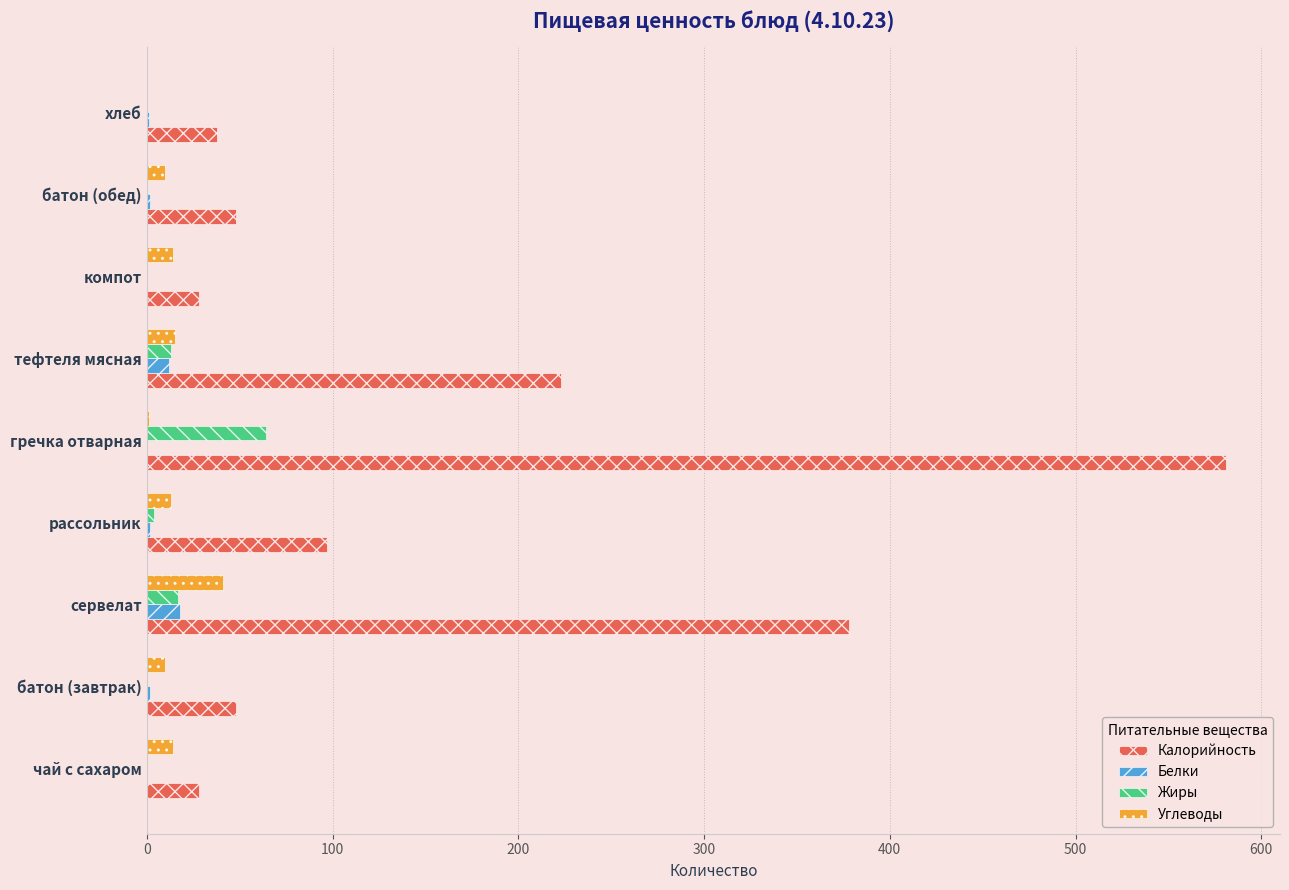

What is the sum of all Калорийность values?

1469